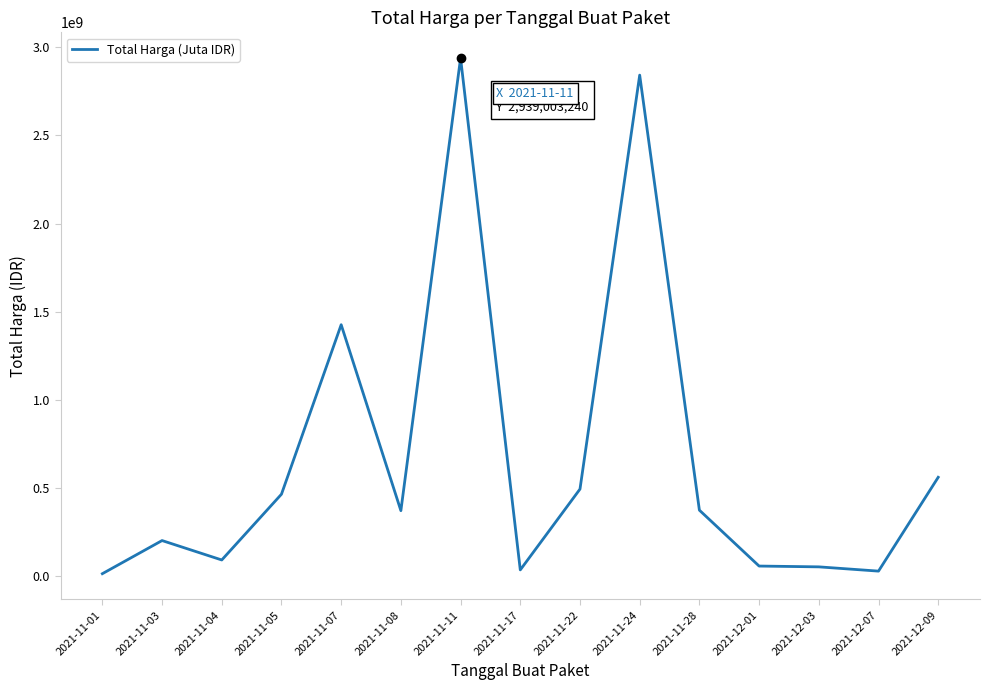

Is it true that the value at 2021-12-09 is 559971000?

True